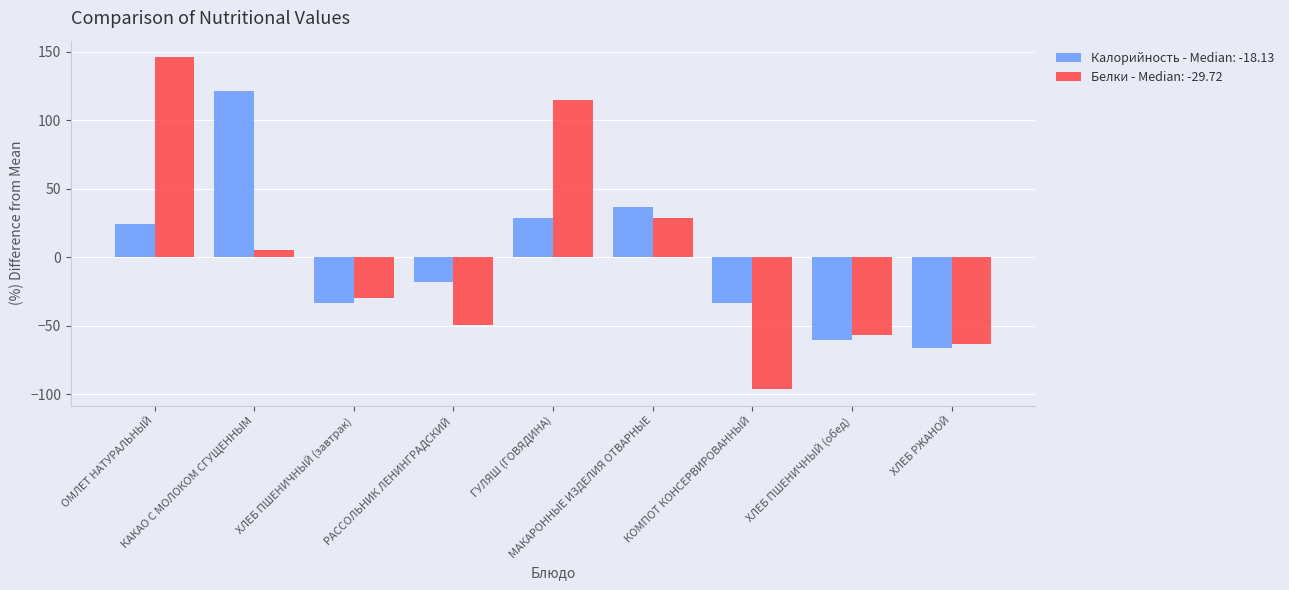

Which series has the widest spread of values?

Белки - Median: -29.72